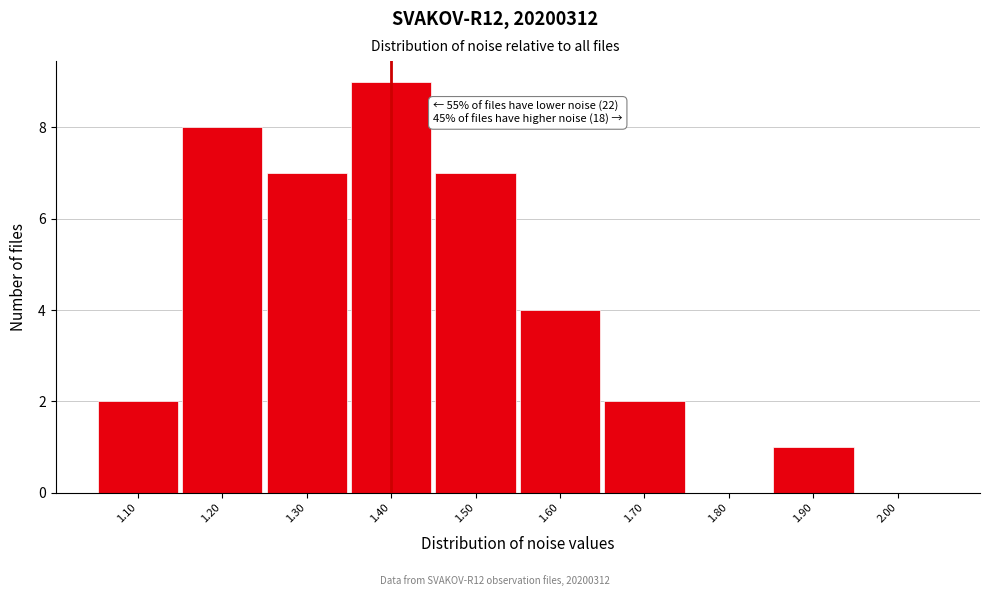

Reading left to right, extract all data points from this chart.

1.10=2	1.20=8	1.30=7	1.40=9	1.50=7	1.60=4	1.70=2	1.80=0	1.90=1	2.00=0